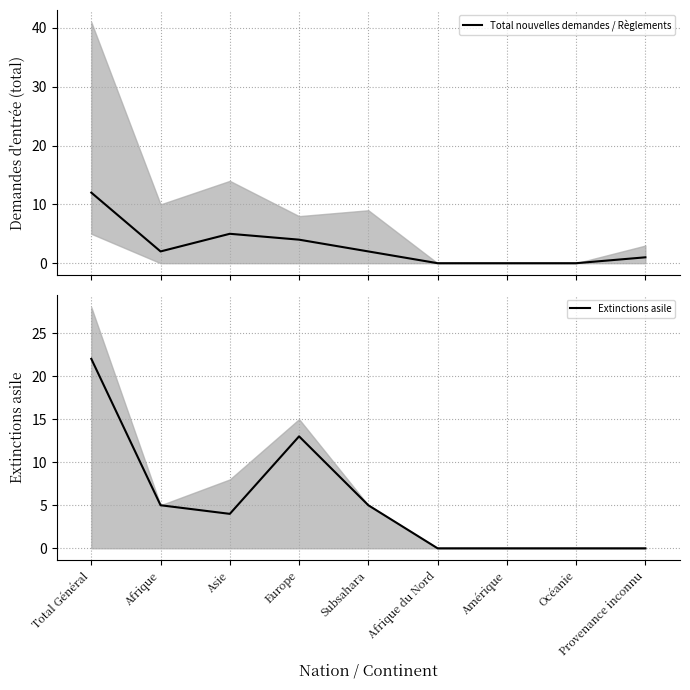

What is the value of the Total nouvelles demandes / Règlements point at the 4th from the left?

4